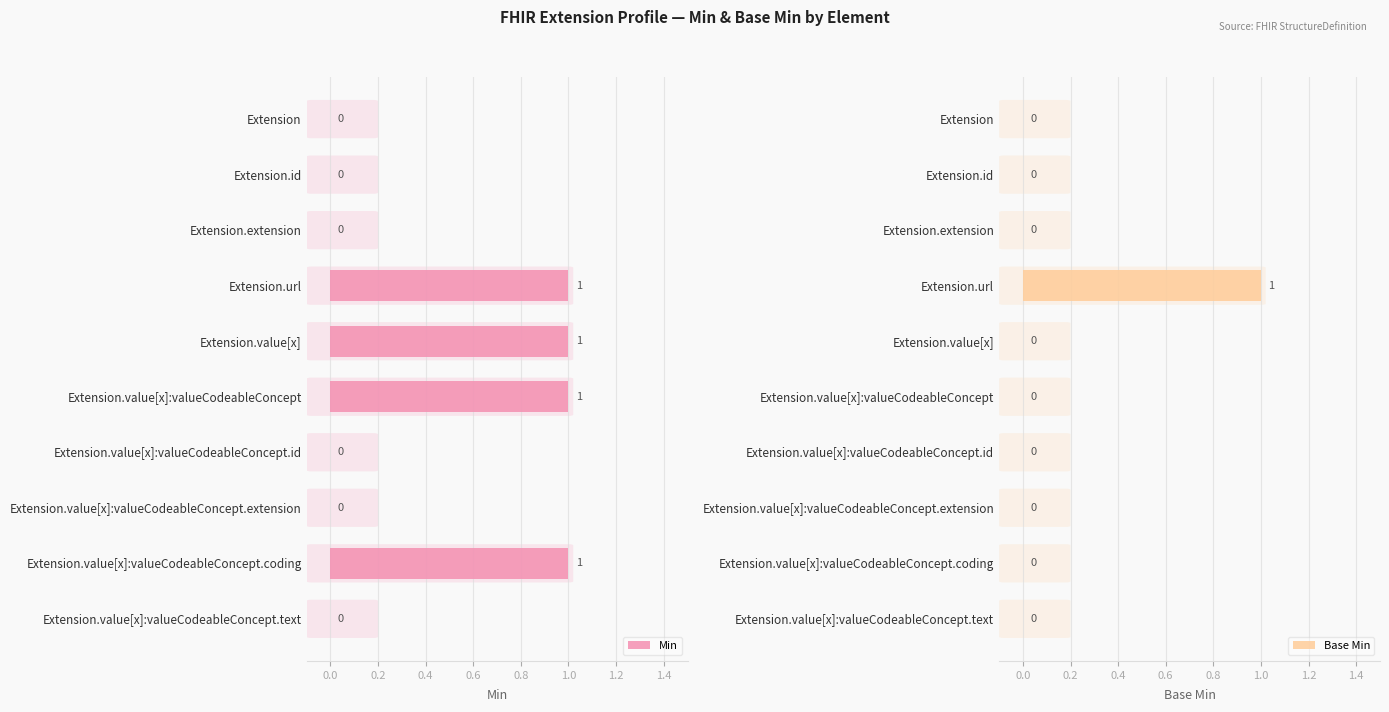

True or false: Base Min has a value of 0 at Extension.value[x]:valueCodeableConcept.

True